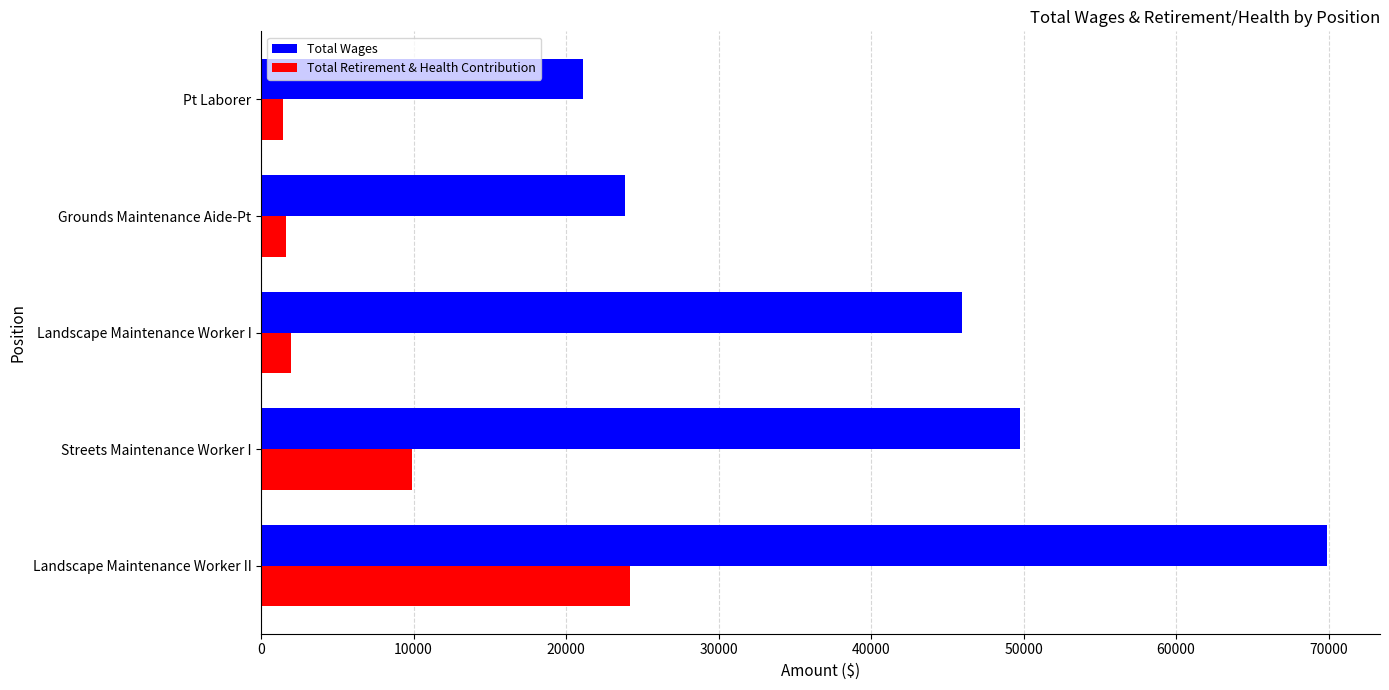

Where is Total Retirement & Health Contribution nearest to the value 12818?

Streets Maintenance Worker I